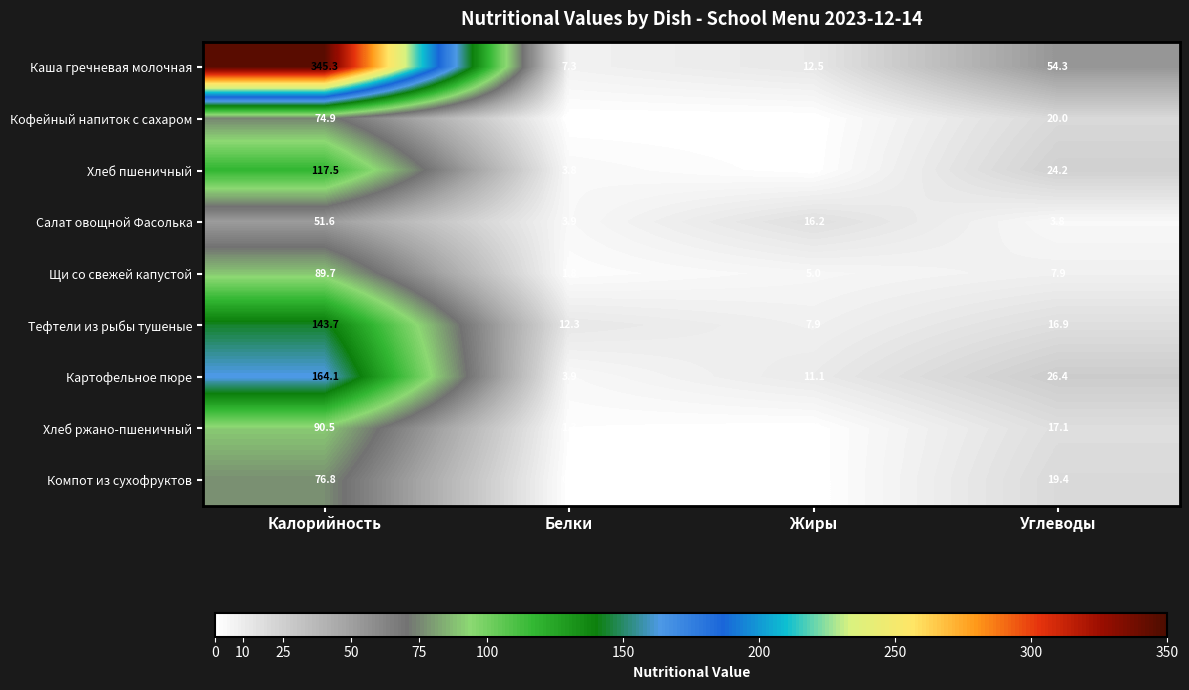

At which category is the sum across all series the highest?

Калорийность